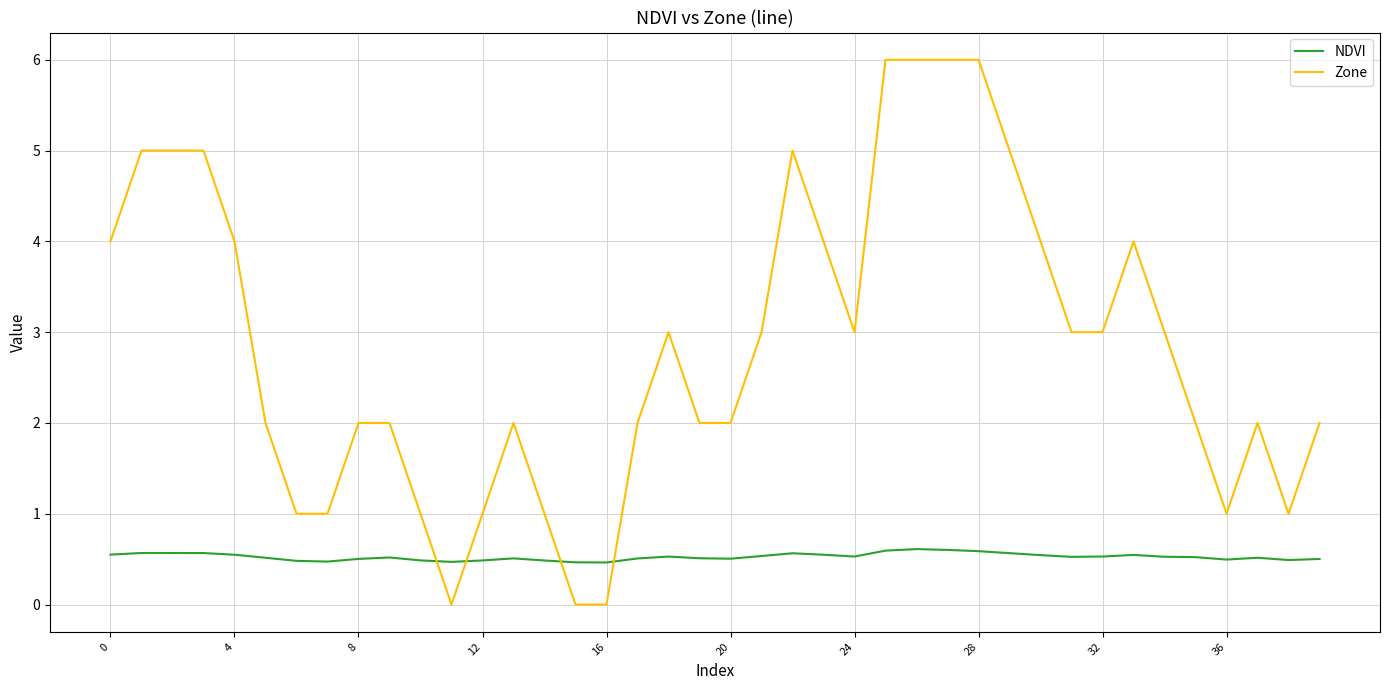

After their last crossing, which series has the higher values: NDVI or Zone?

Zone